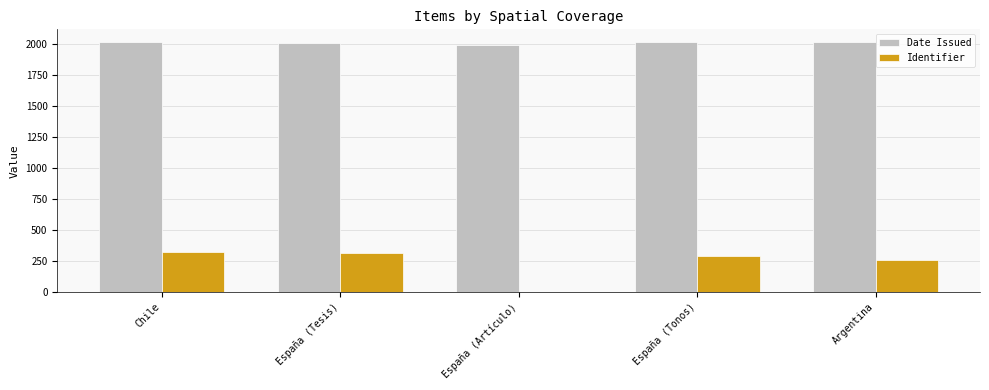

How many positive values does the Identifier series have?

4